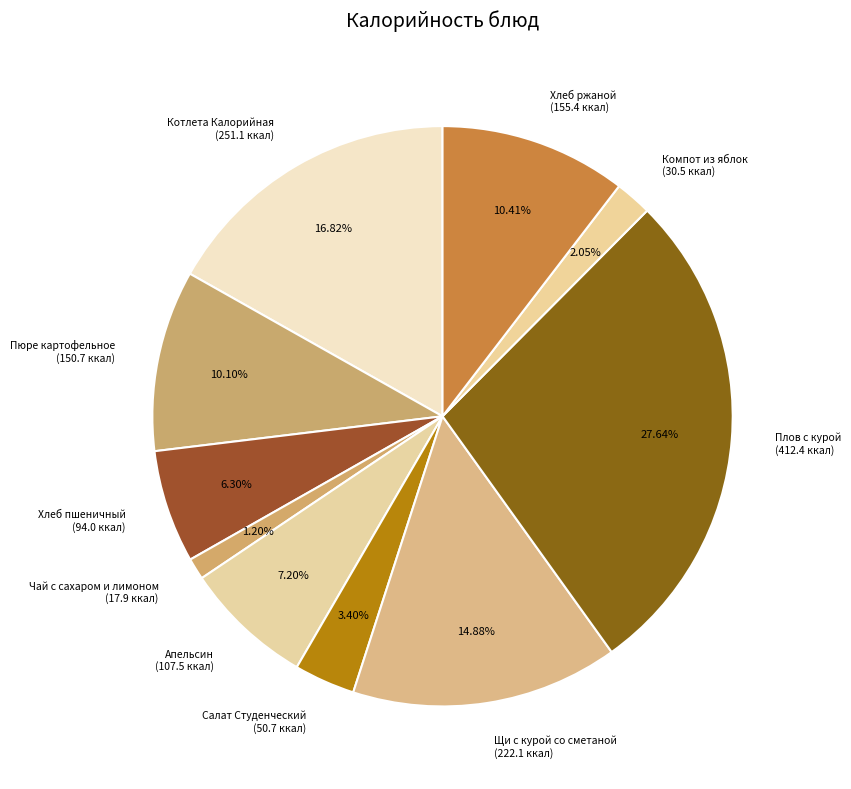

Which category has the smallest portion of the pie?

Чай с сахаром и лимоном